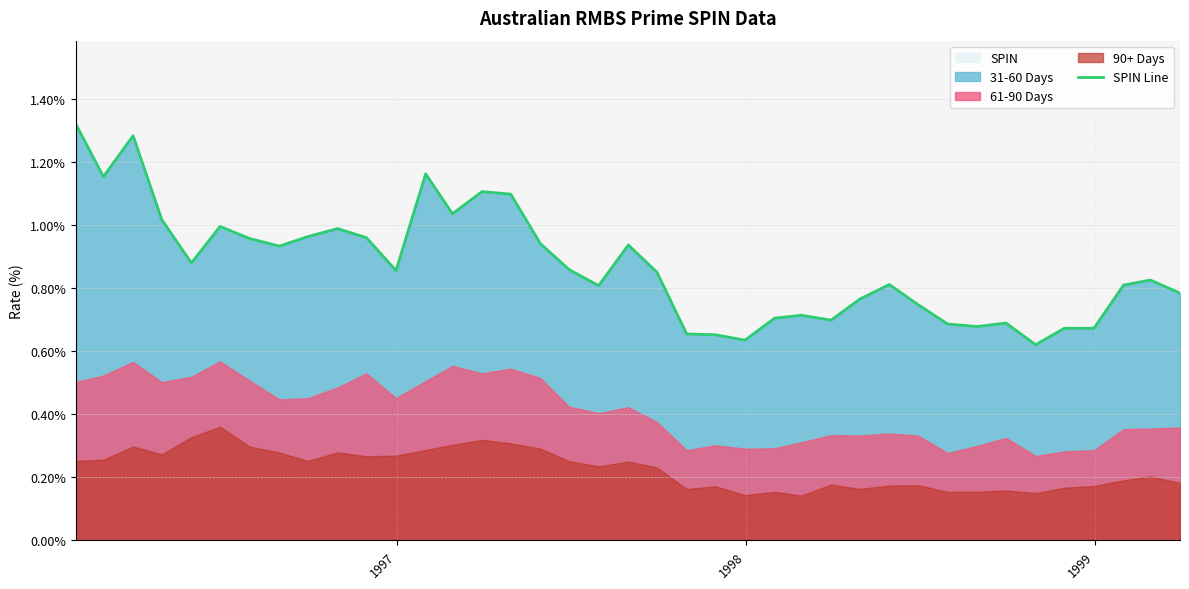

What is the smallest value displayed?

0.6